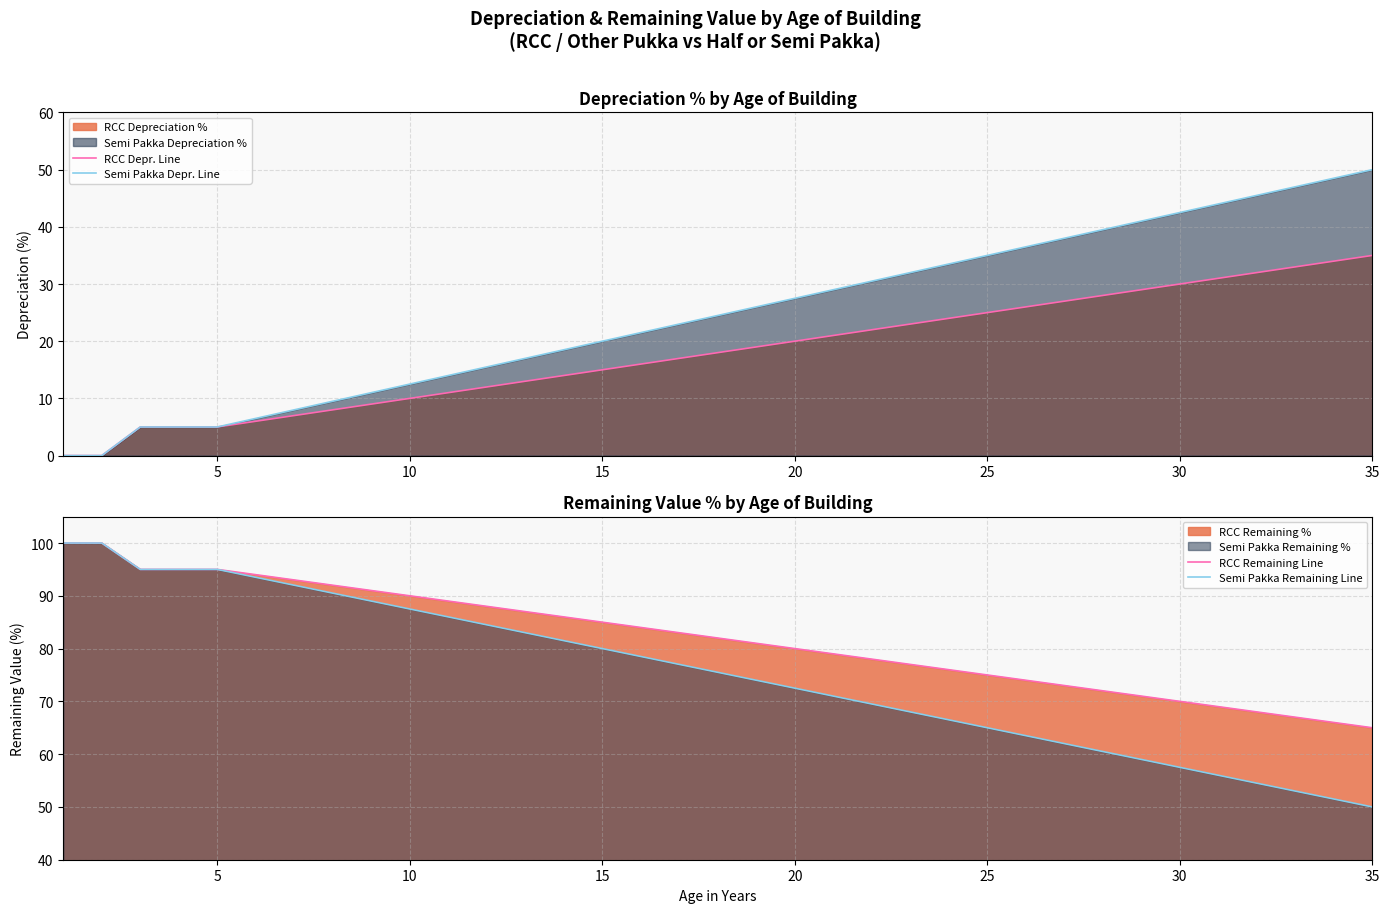

Is it true that RCC Depr. Line equals 7.1 at 20?

False